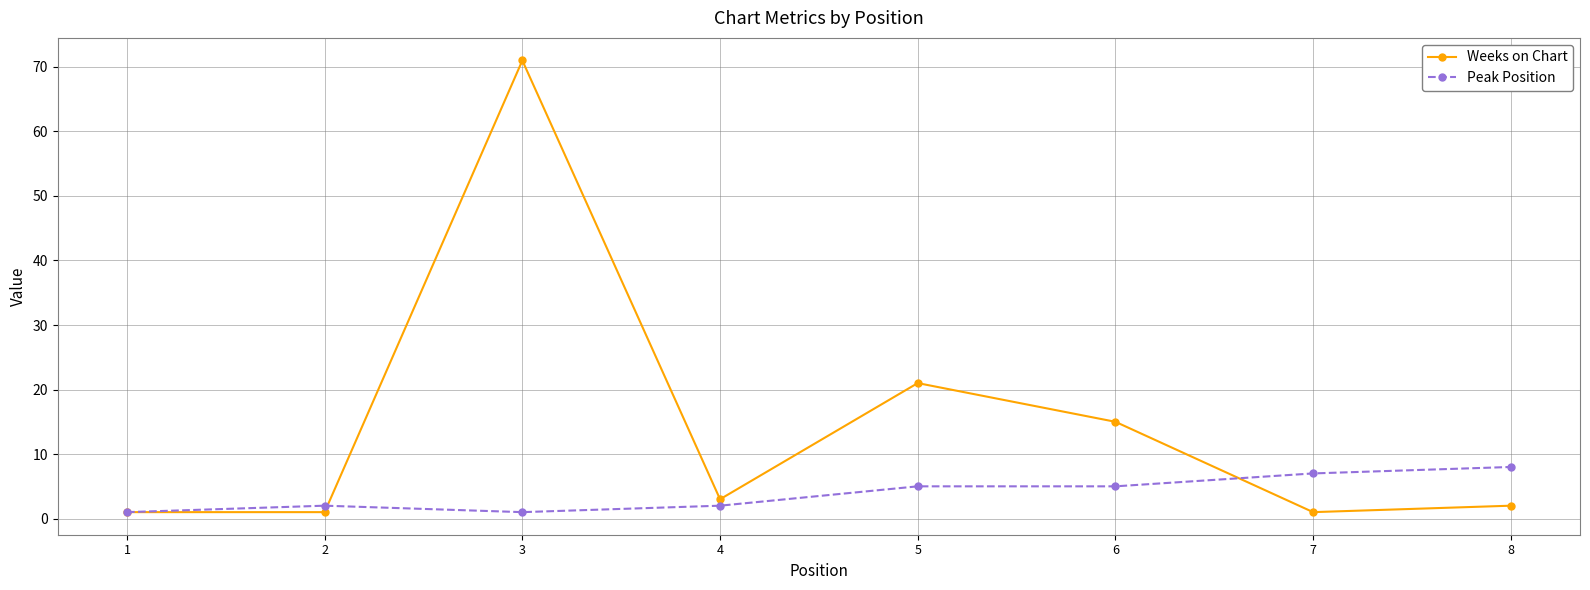

Which series has the largest total across all categories?

Weeks on Chart